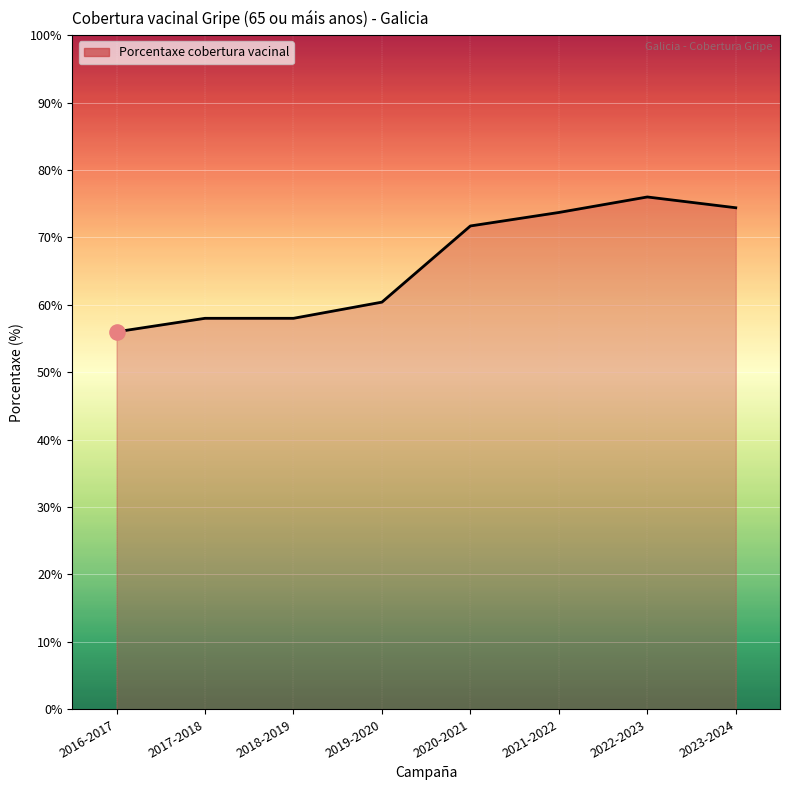

Which has a higher value, 2016-2017 or 2022-2023?

2022-2023